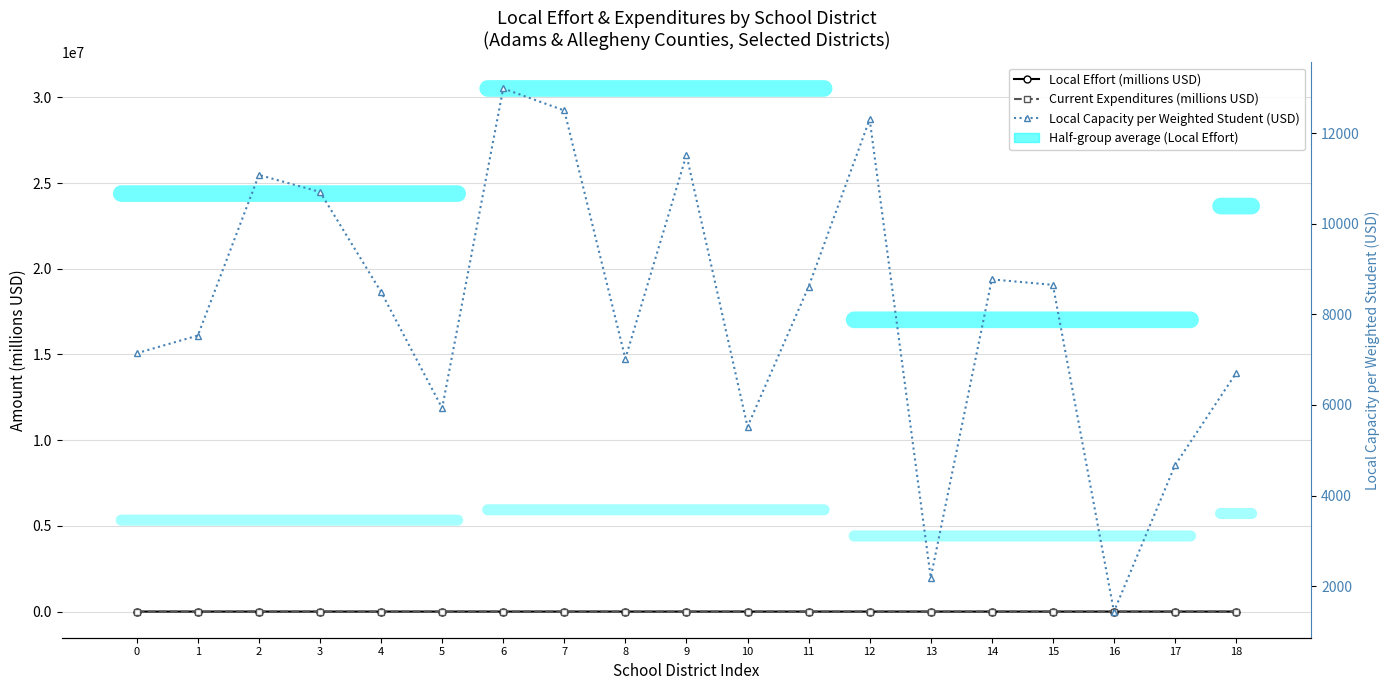

Reading left to right, transcribe all the data shown in this chart.

Local Effort (millions USD): 17.5	38.7	12.0	41.0	21.0	16.2	17.1	26.4	46.8	60.0	13.6	19.2	48.1	3.9	9.5	22.2	2.1	16.4	23.7
Current Expenditures (millions USD): 26.8	57.0	15.9	56.6	30.8	26.3	20.3	30.0	60.0	77.8	21.9	27.5	60.0	16.9	14.0	34.4	20.1	31.0	38.2
Local Capacity per Weighted Student (USD): 7140.8	7532.0	11076.6	10701.6	8495.2	5930.8	12985.5	12499.4	7021.5	11518.4	5520.1	8608.7	12303.5	2190.5	8771.2	8650.5	1439.7	4668.9	6703.0